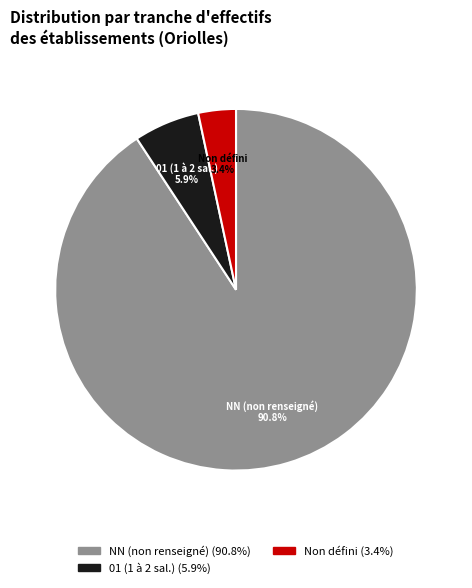

Rank the categories by value from highest to lowest.

NN (non renseigné) (90.8%), 01 (1 à 2 sal.) (5.9%), Non défini (3.4%)